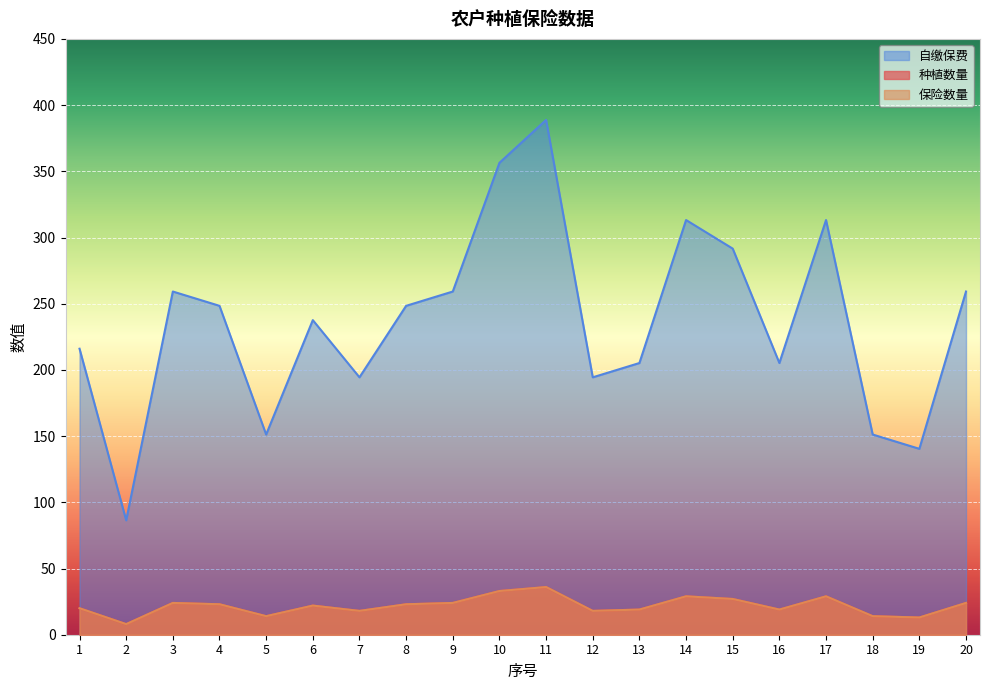

Which has a higher value, 13 or 3?

3